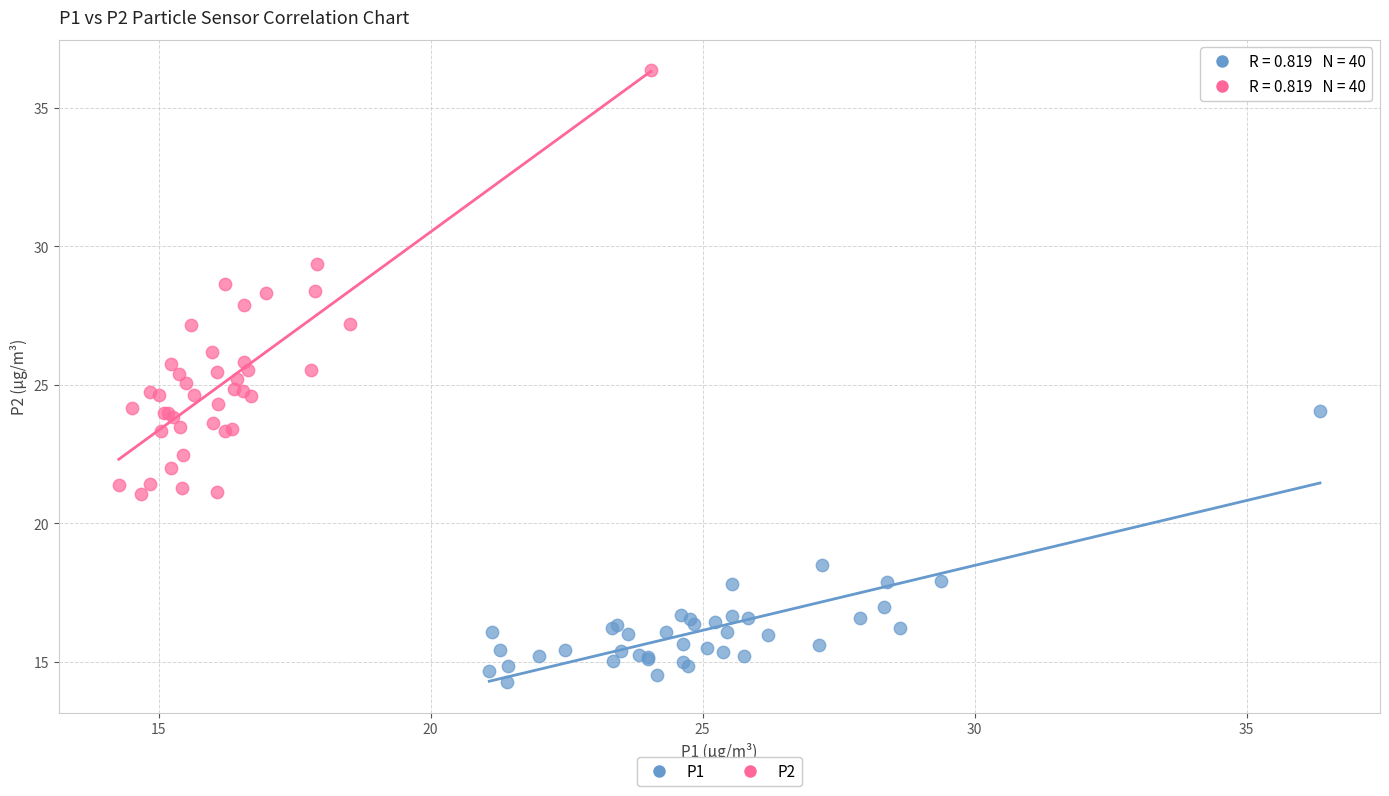

Which series has the largest Y range (max minus min)?

P2